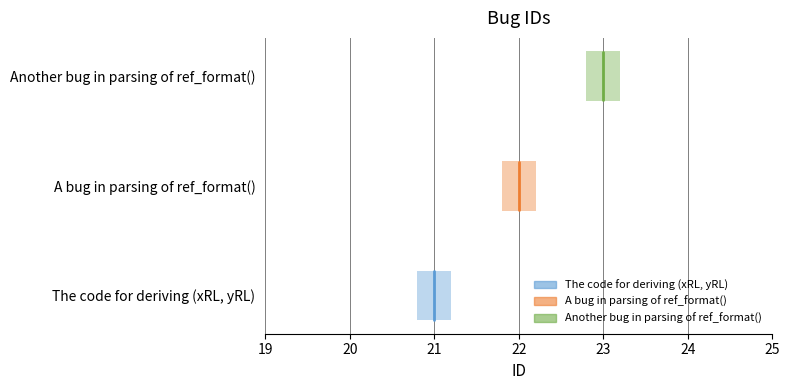

Count the values in the range 21 to 23.

3